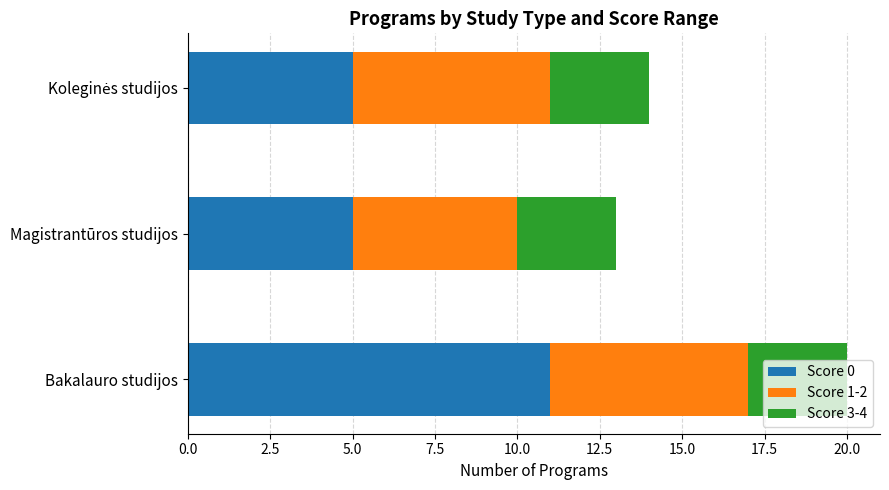

What is the lowest value of the Score 0 series?

5